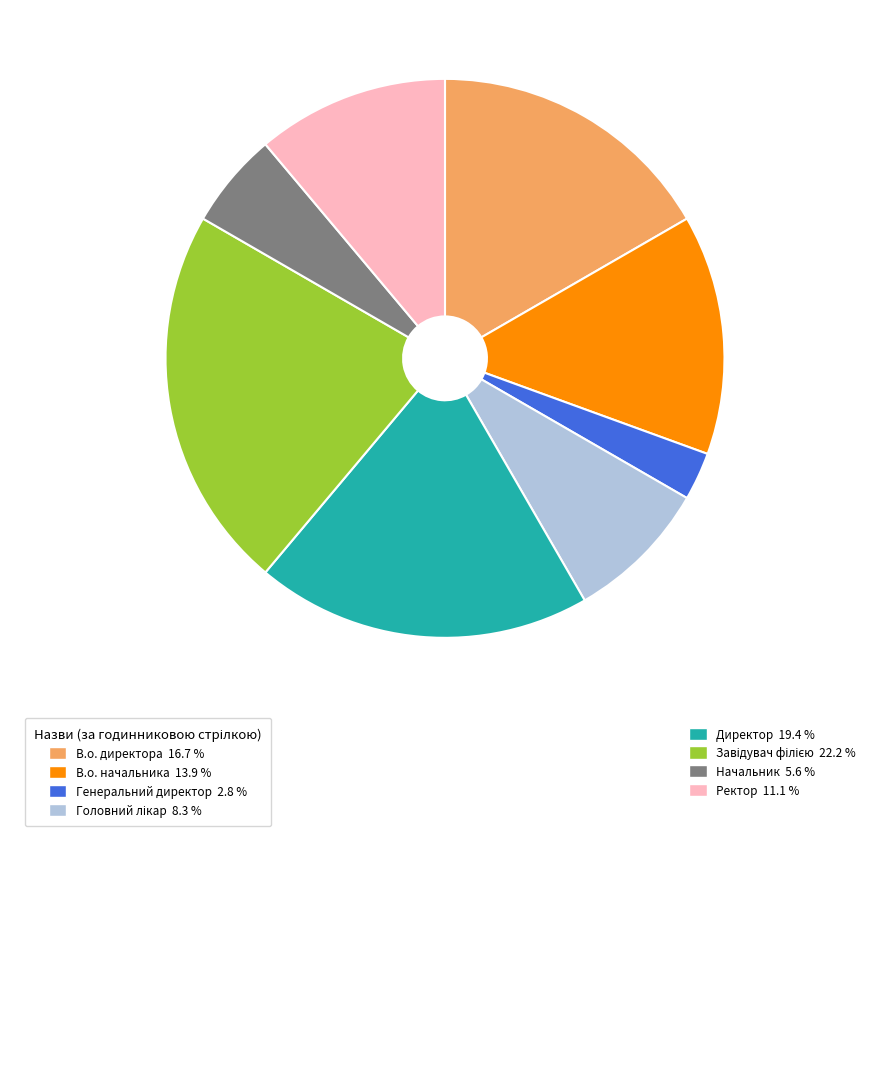

Is there any slice that represents more than half of the pie?

No